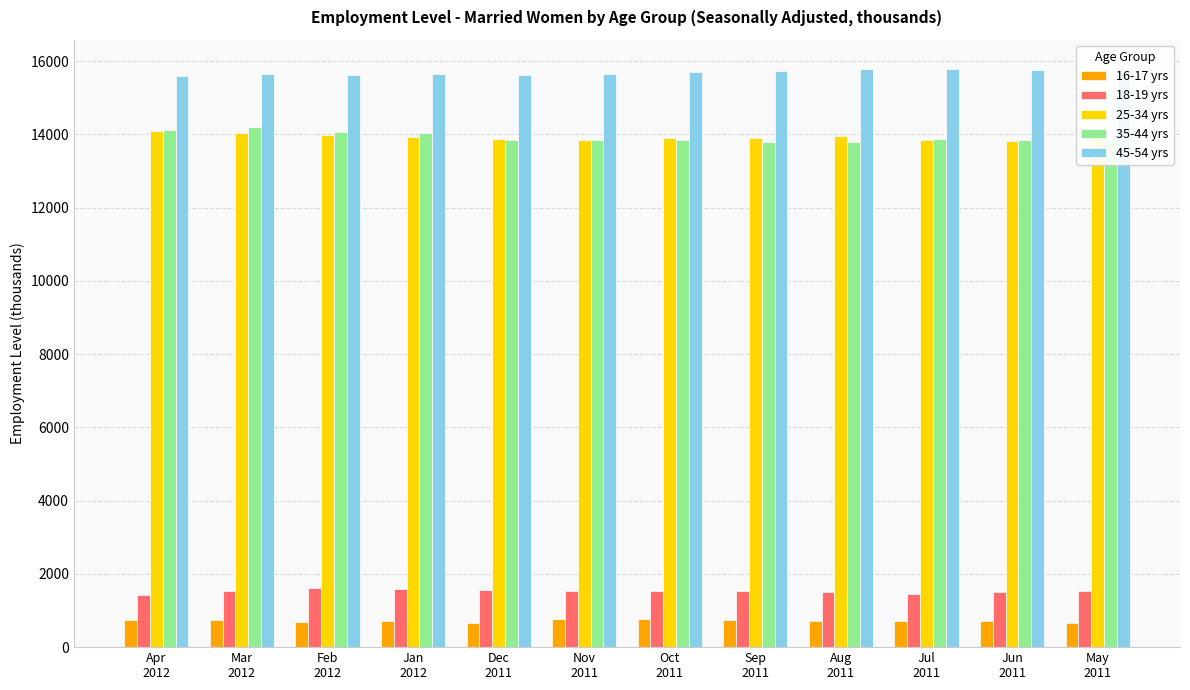

What is the difference between the second highest and second lowest values in the 35-44 yrs series?

310